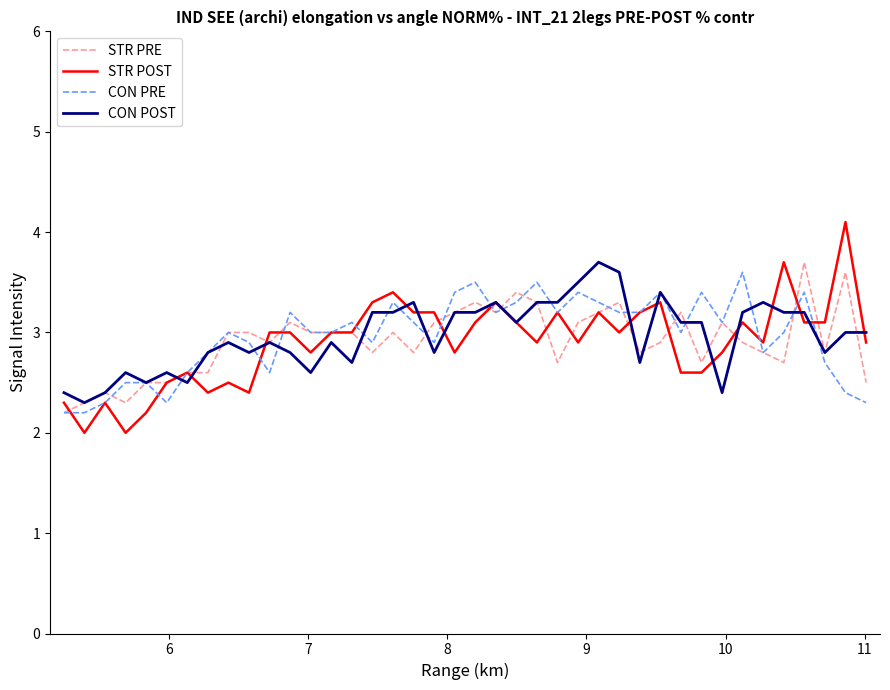

What is the highest value of the CON POST series?

3.7